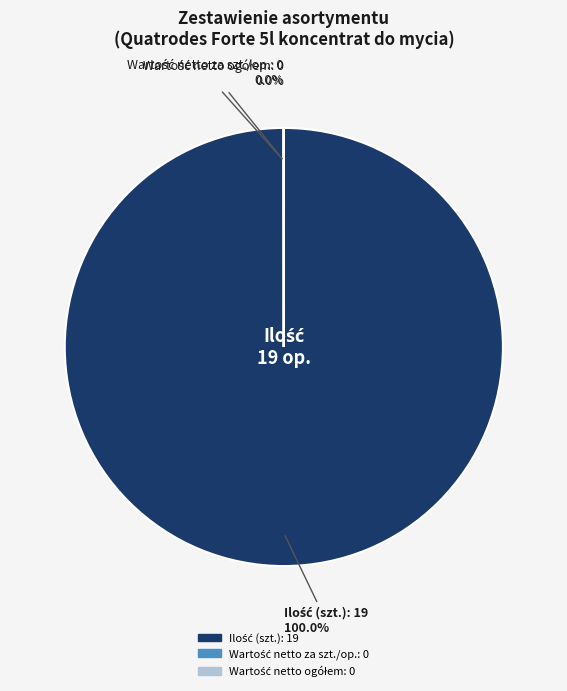

Does any single category account for the majority?

Yes